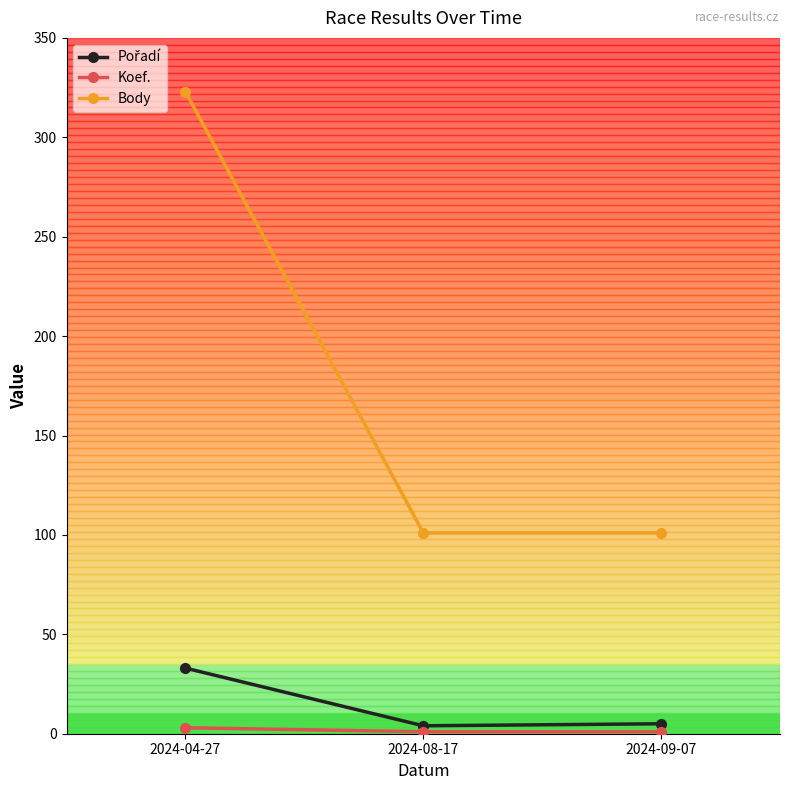

Which label corresponds to the largest value in the chart?

2024-04-27